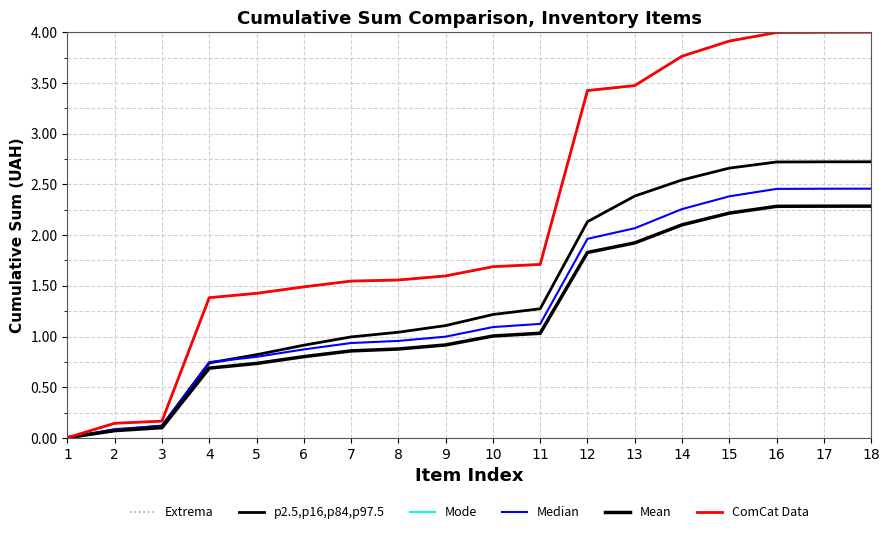

Does the chart have visible grid lines?

Yes